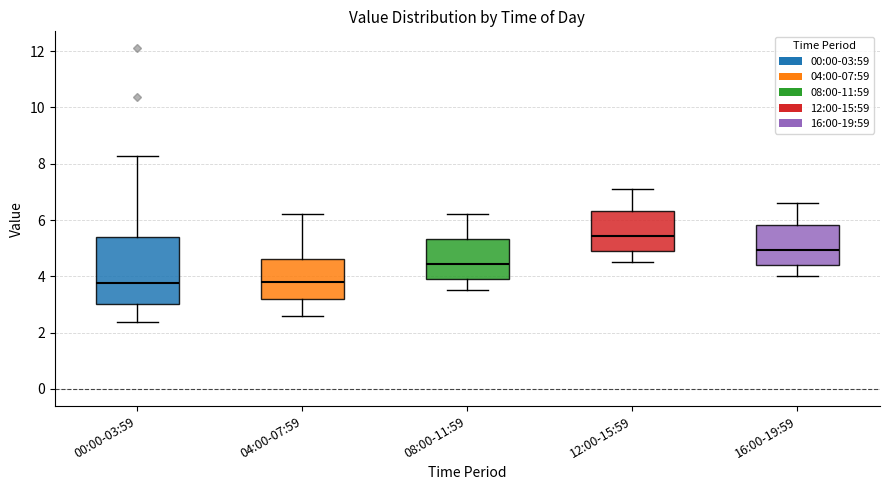

Which box is the tallest, from its lower edge to its upper edge?

00:00-03:59